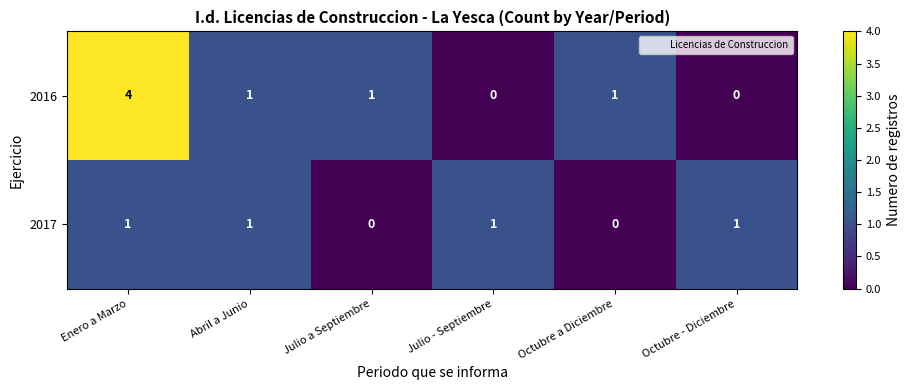

Which series changed the most between Abril a Junio and Julio - Septiembre?

2016